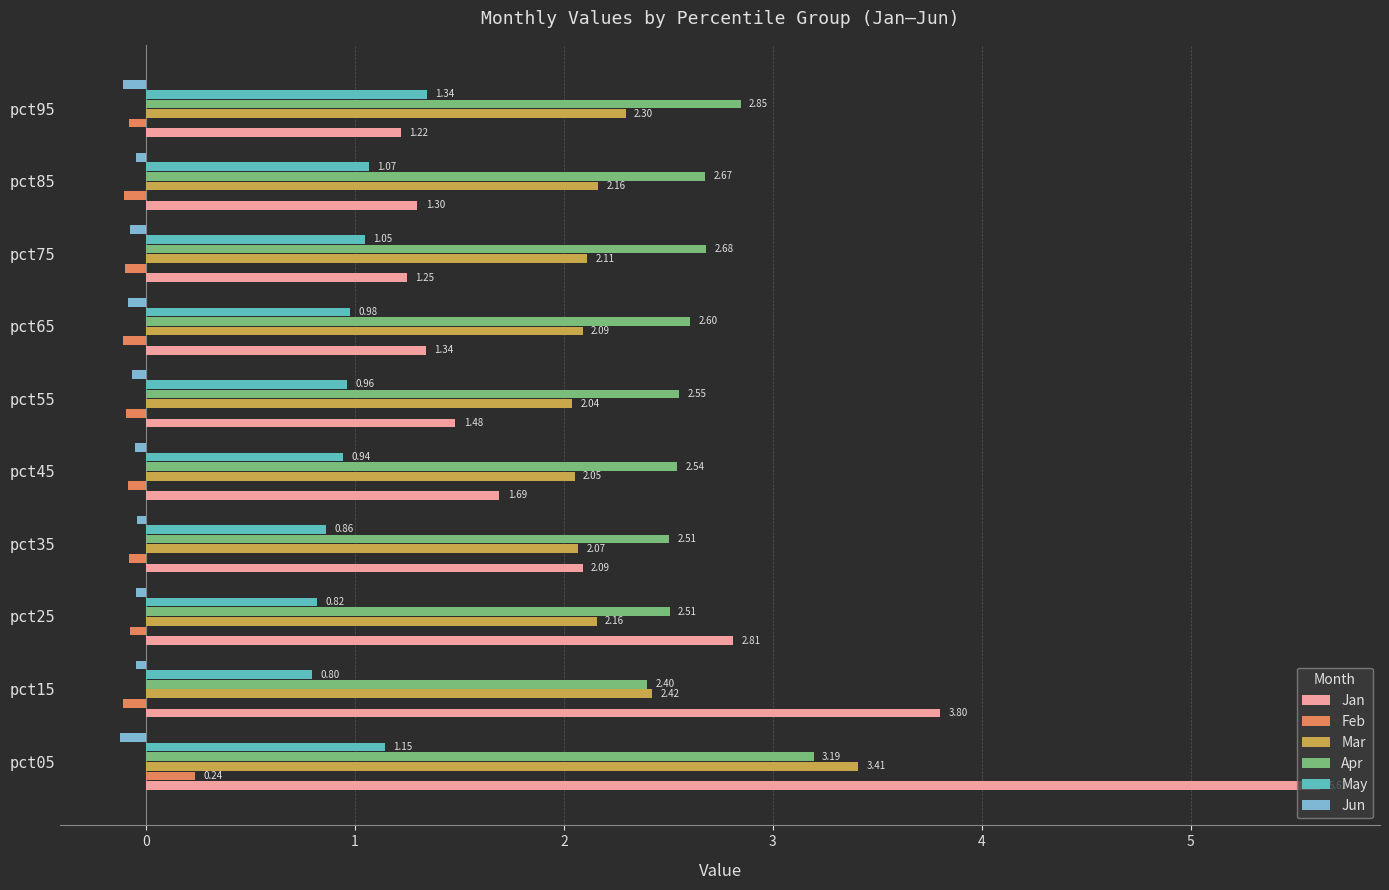

Which series has the widest spread of values?

Jan